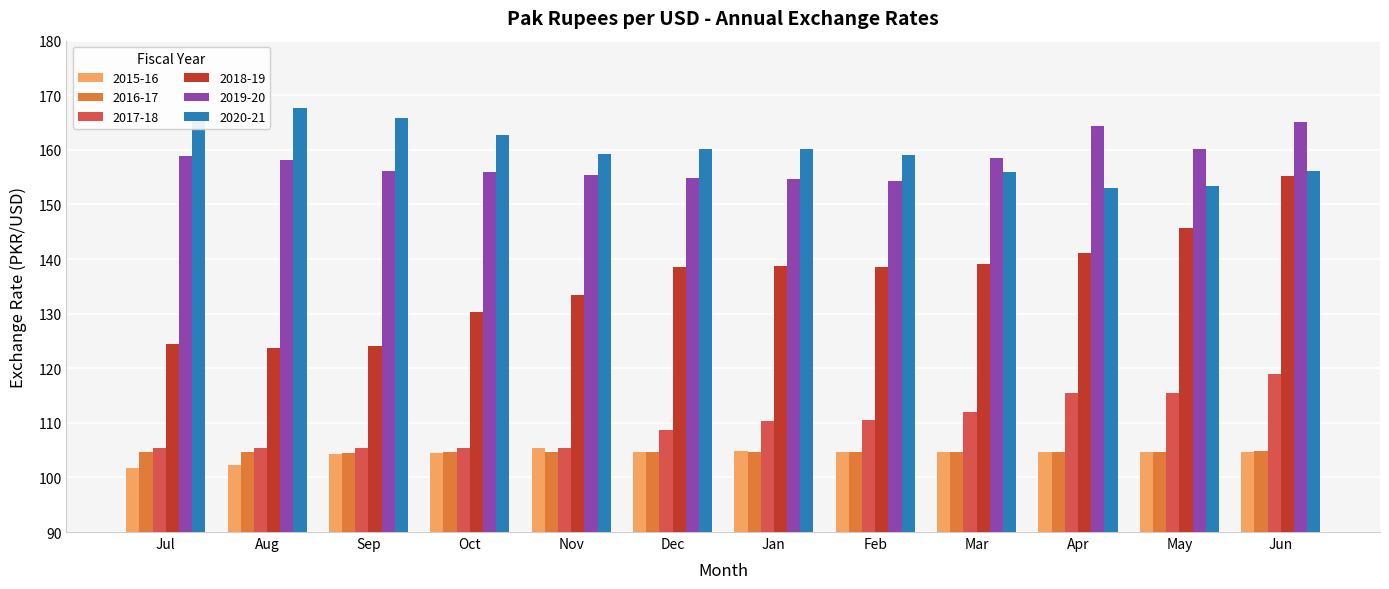

What is the highest value of the 2015-16 series?

105.4